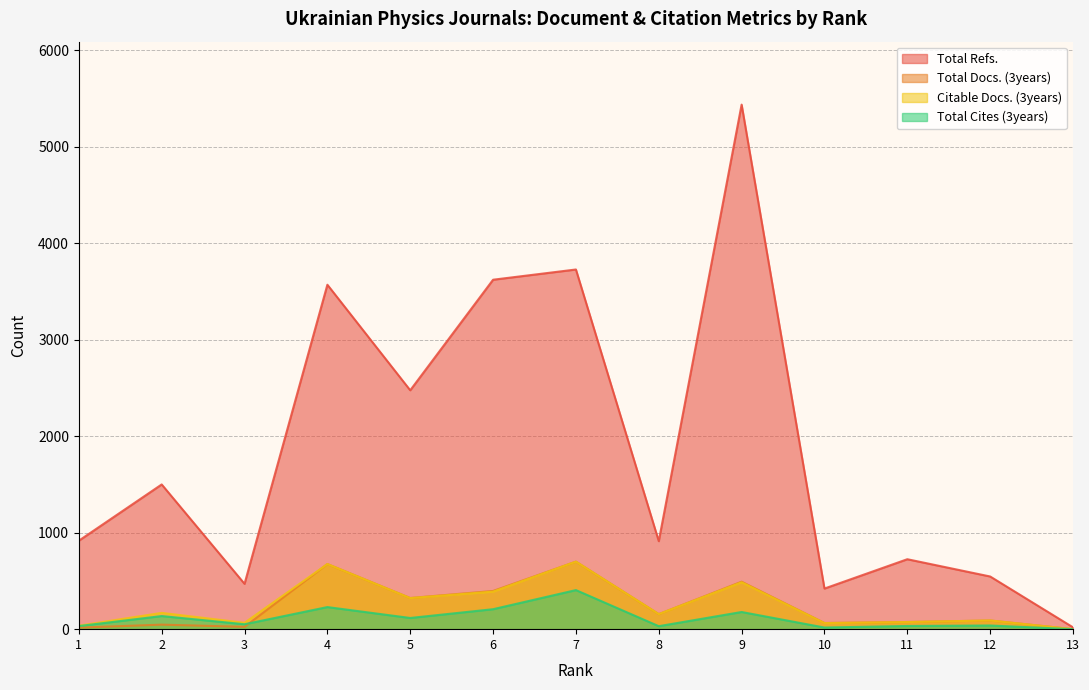

What is the sum of all Total Cites (3years) values?

1473